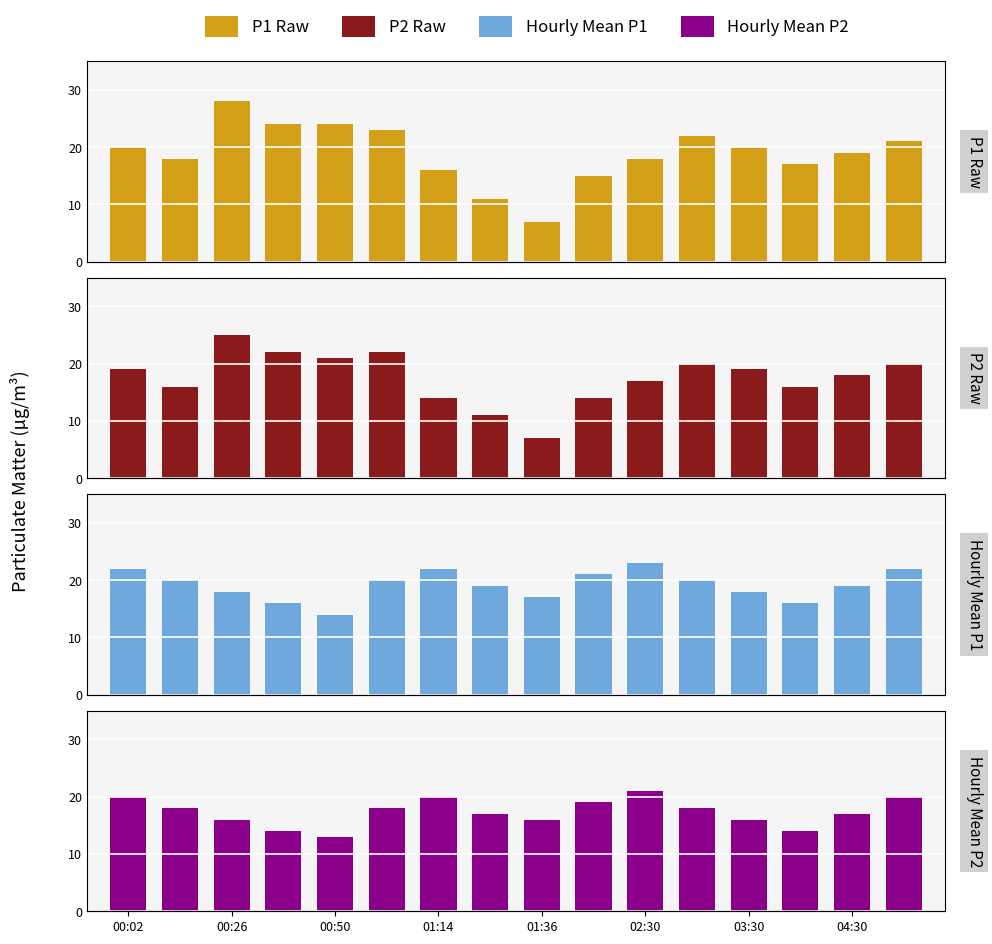

True or false: P2 has a value of 13 at 00:26.

False